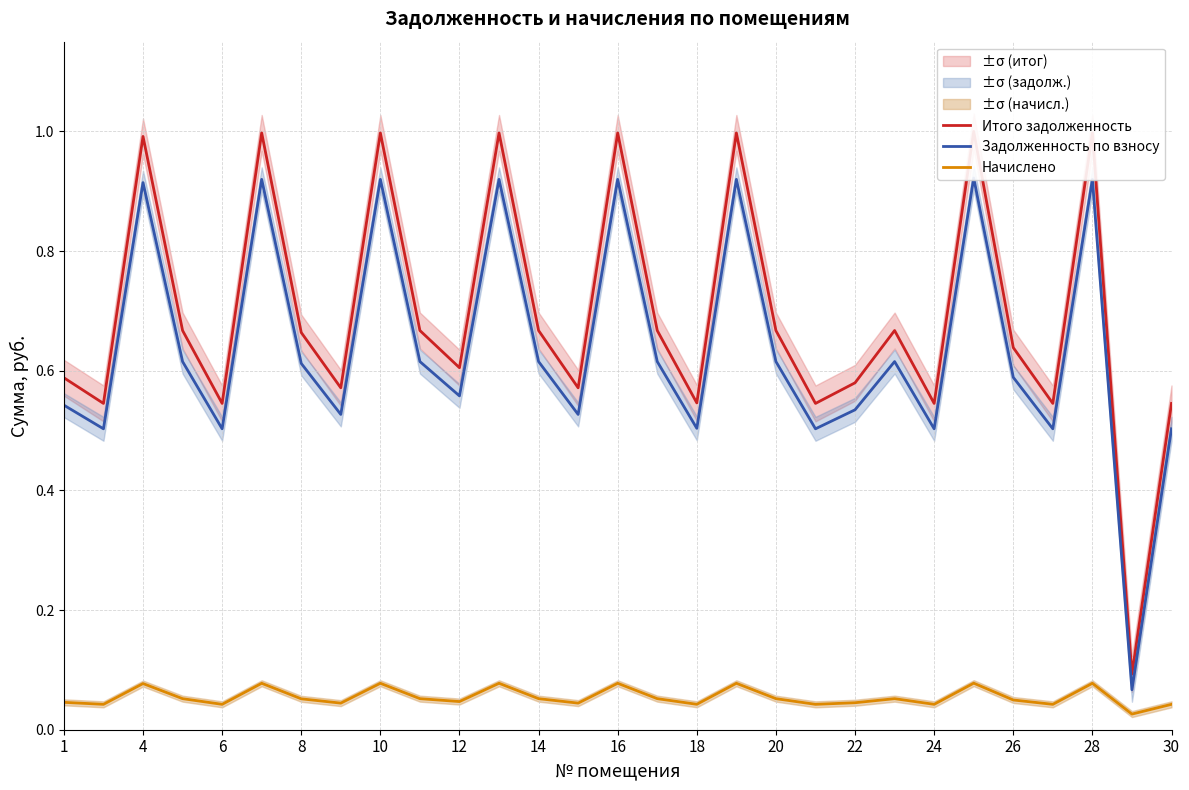

True or false: Начислено has a value of 0.0 at 1.

True